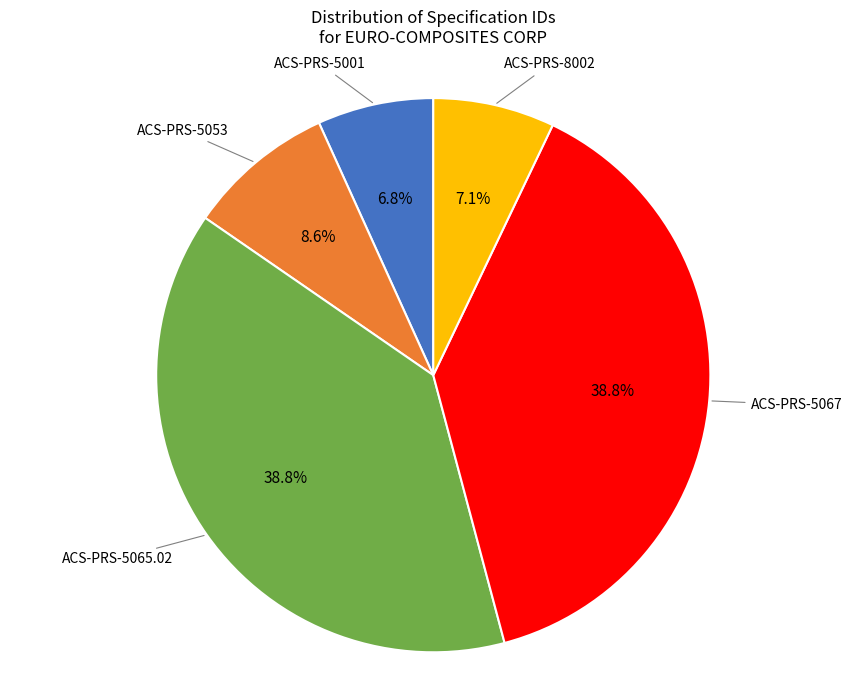

Is there any slice that represents more than half of the pie?

No